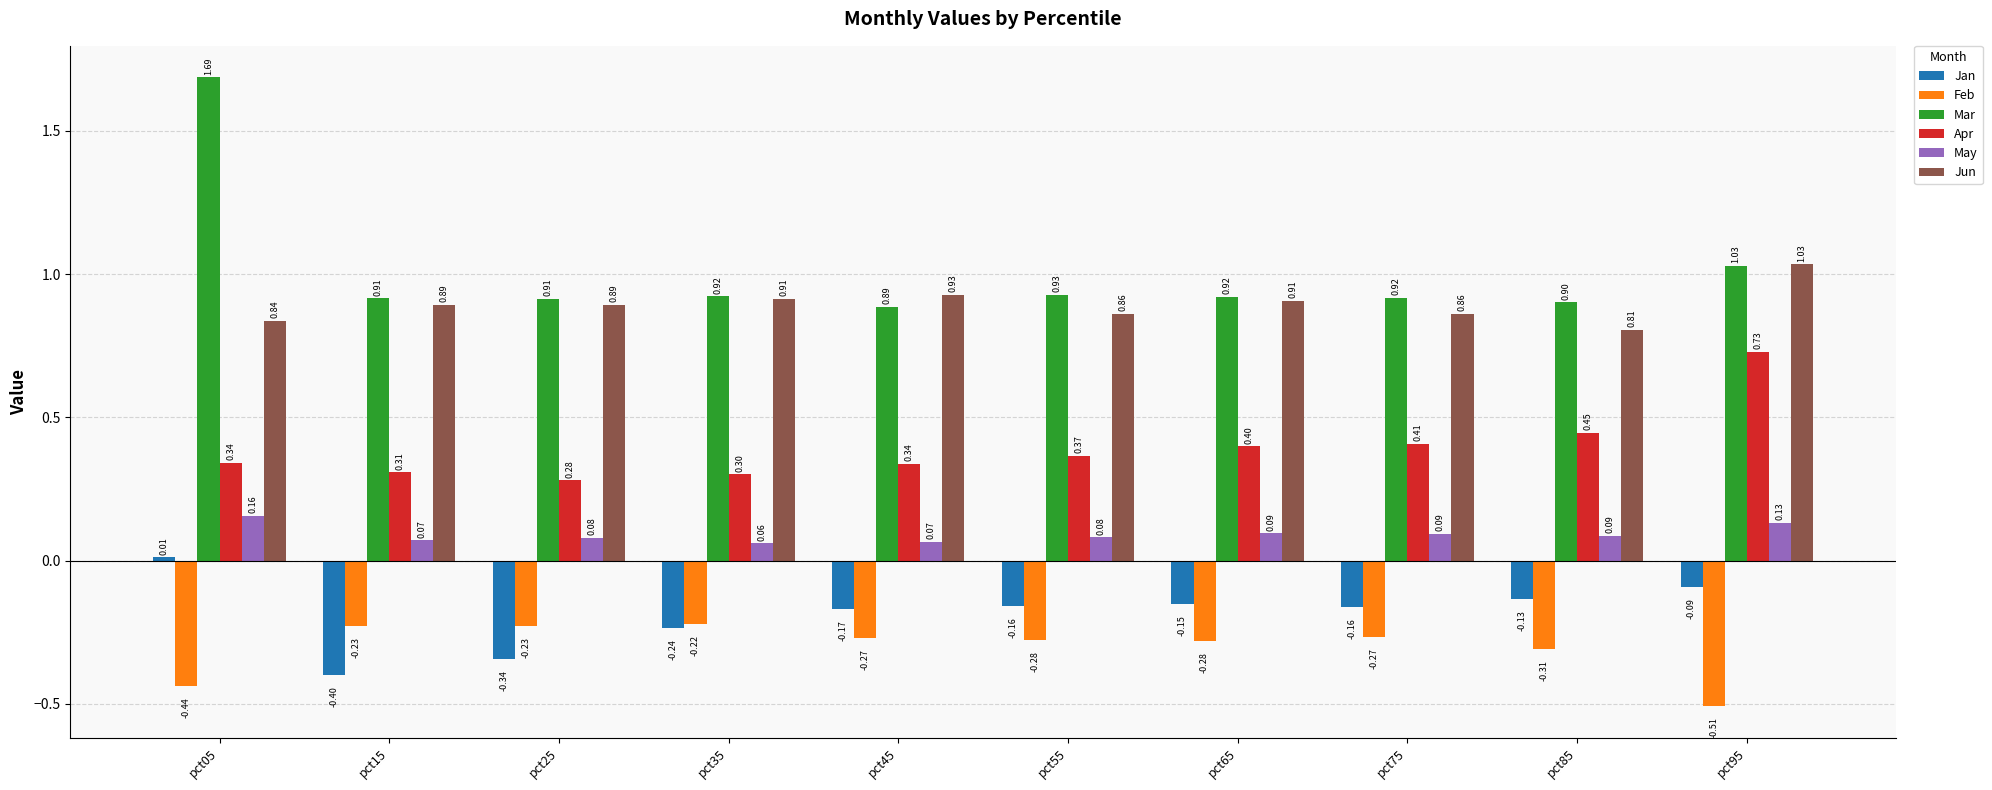

What is the difference between the second highest and minimum values in the Jan series?

0.3